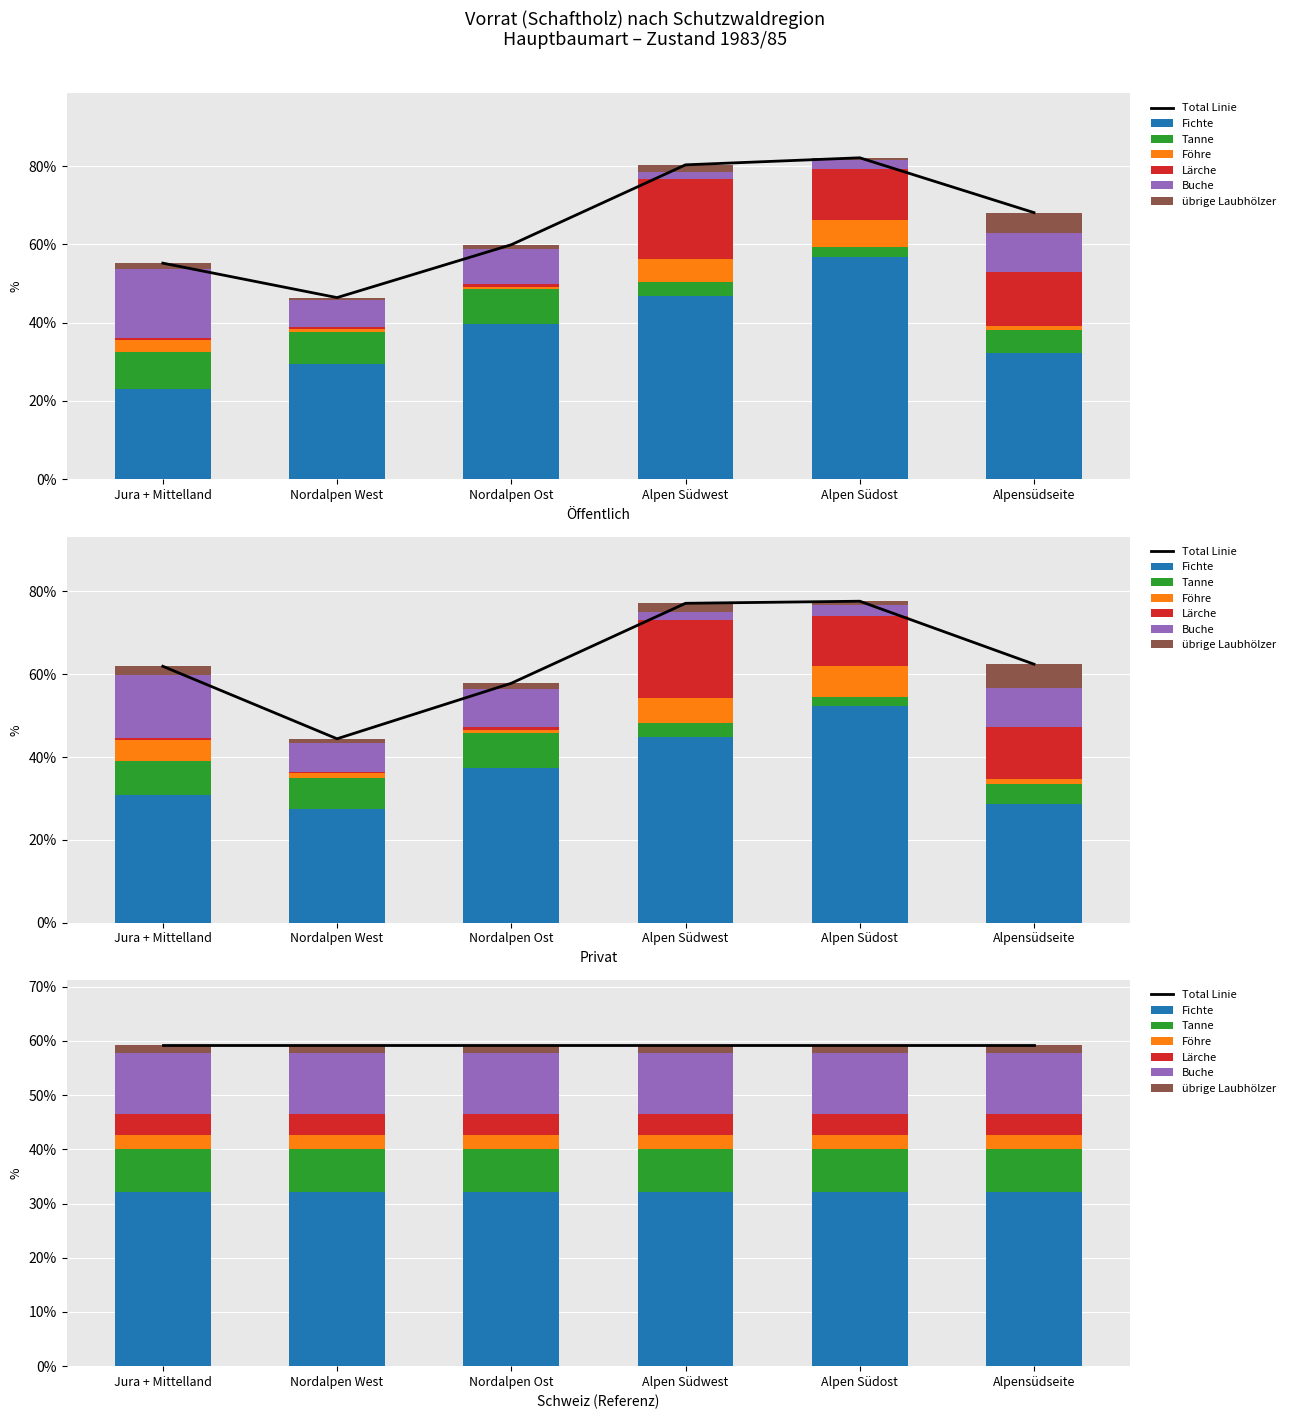

At which category is the sum across all series the highest?

Alpen Südost